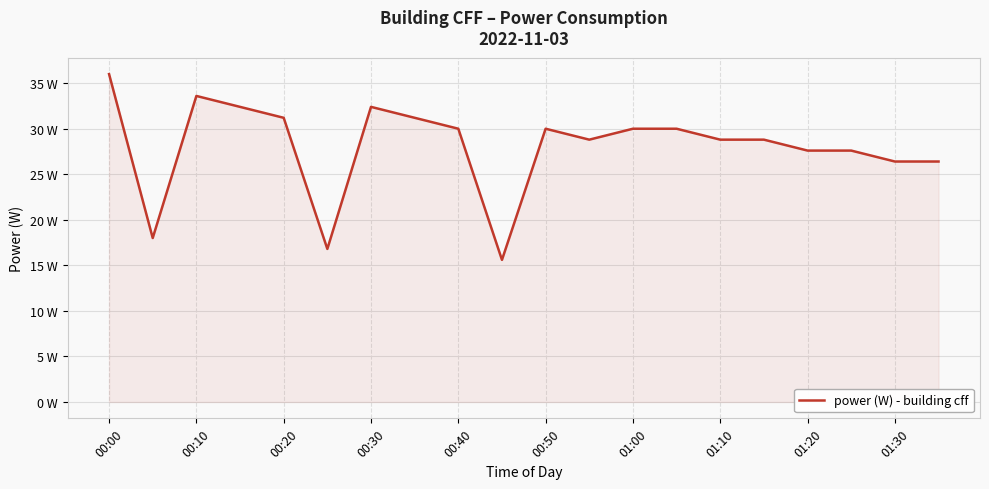

Reading left to right, list all the values displayed in this chart.

36.0	18.0	33.6	32.4	31.2	16.8	32.4	31.2	30.0	15.6	30.0	28.8	30.0	30.0	28.8	28.8	27.6	27.6	26.4	26.4